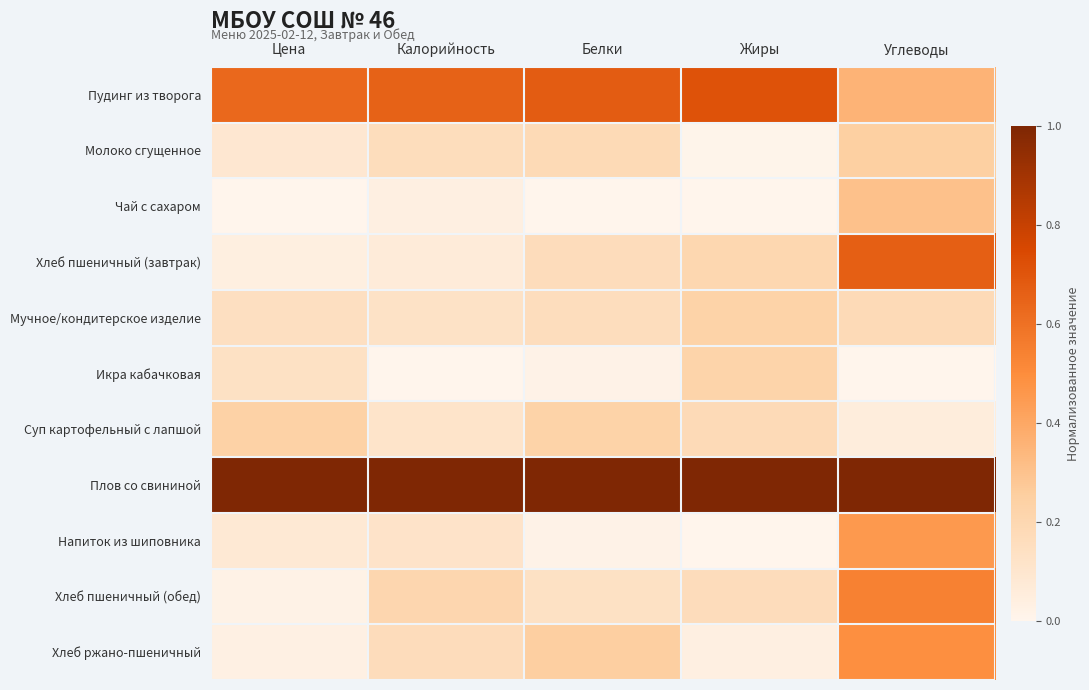

Which category has the lowest value across all series?

Цена